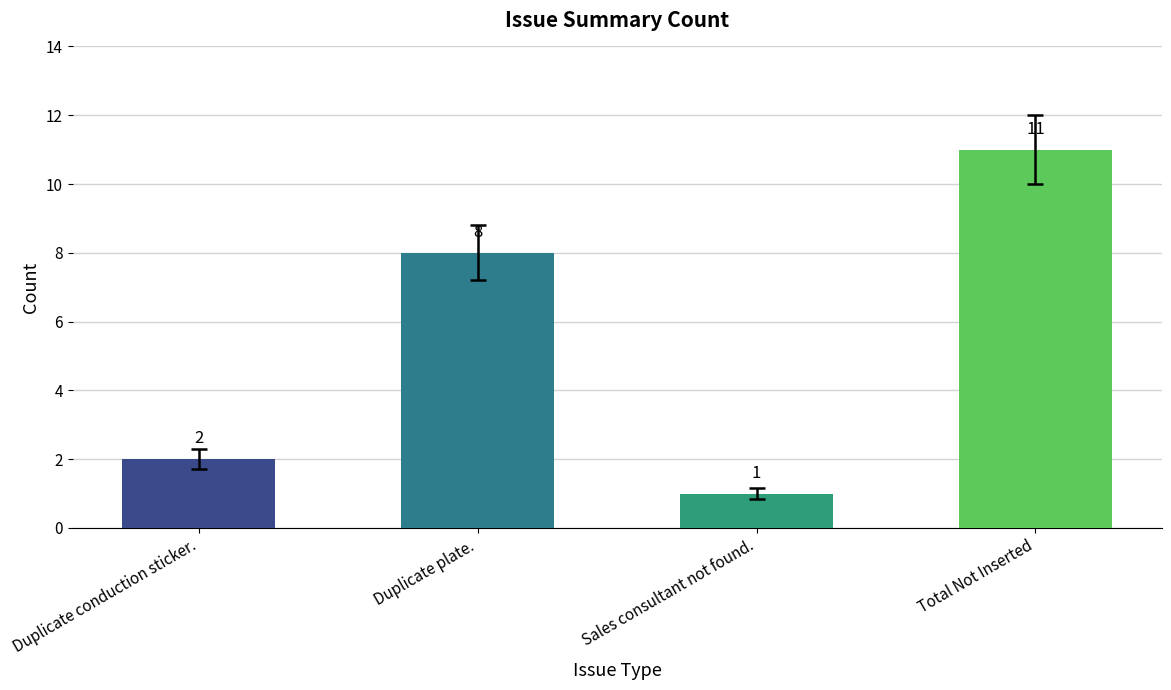

List the labels in order of value, smallest first.

Sales consultant not found., Duplicate conduction sticker., Duplicate plate., Total Not Inserted